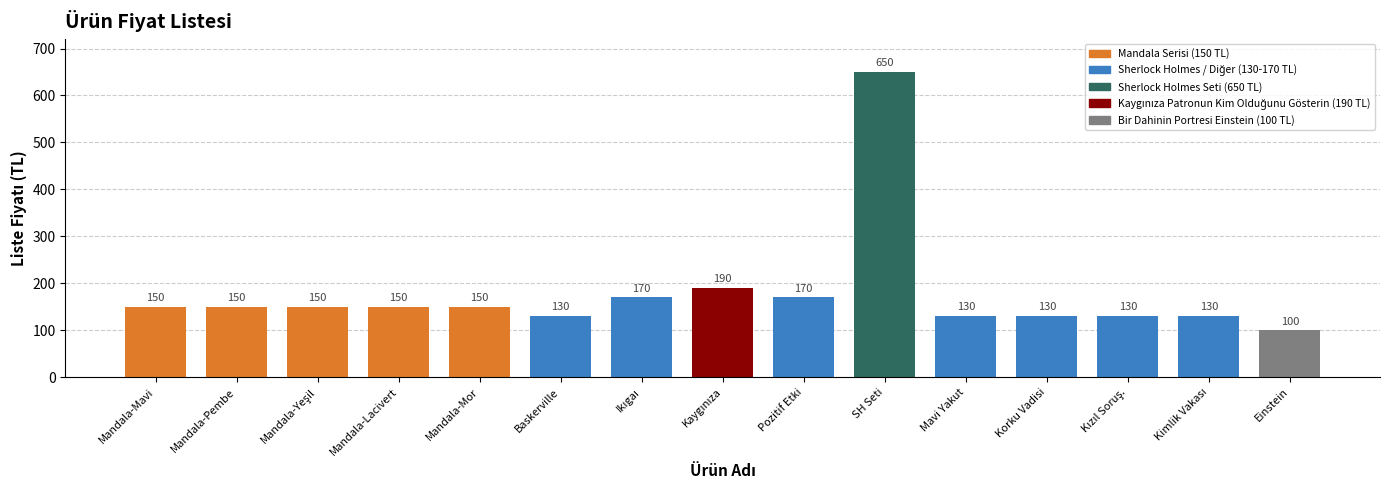

Reading right to left, list all the values displayed in this chart.

100	130	130	130	130	650	170	190	170	130	150	150	150	150	150